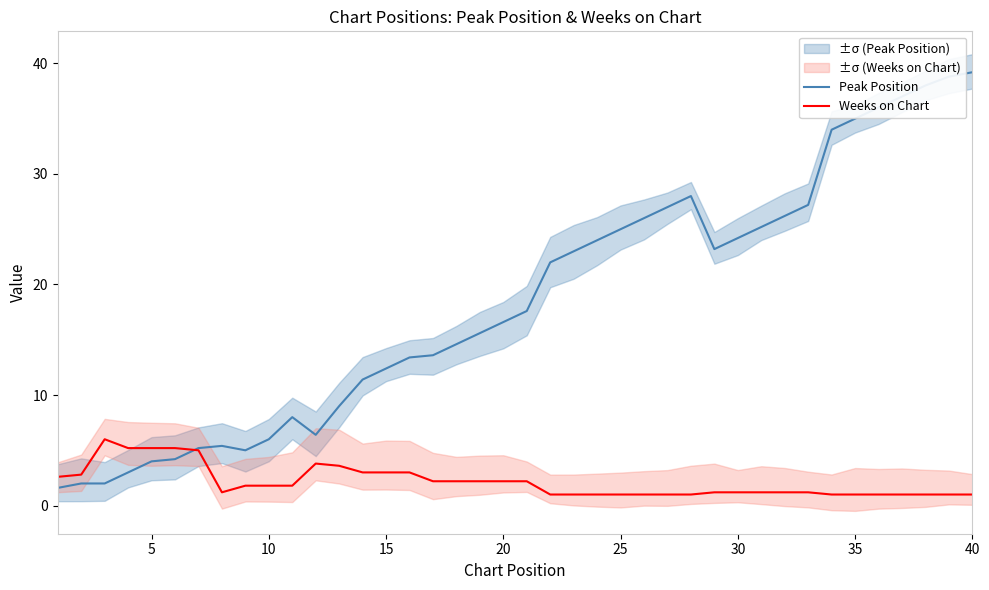

What is the average value of the Peak Position series?

18.4